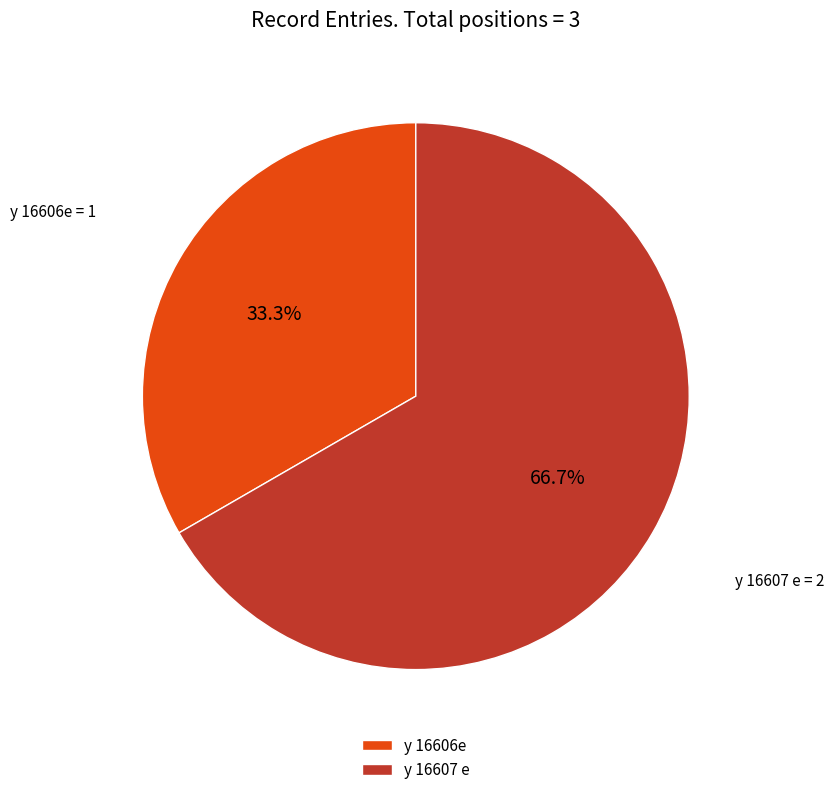

The y 16607 e slice represents 72% of the pie. True or false?

False